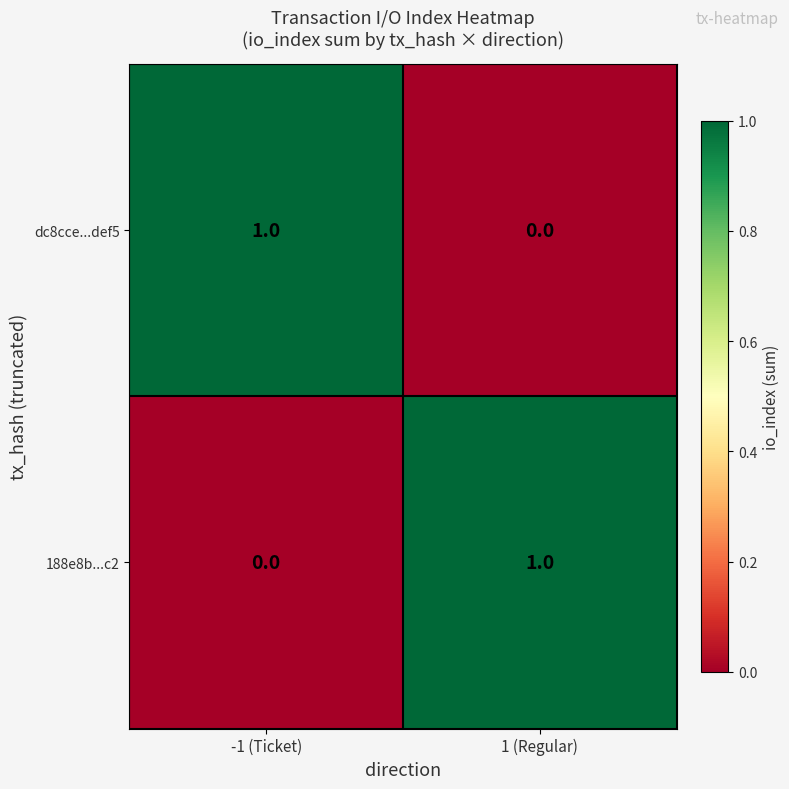

Reading left to right, list all the values displayed in this chart.

dc8cce...def5: 1	0
188e8b...c2: 0	1